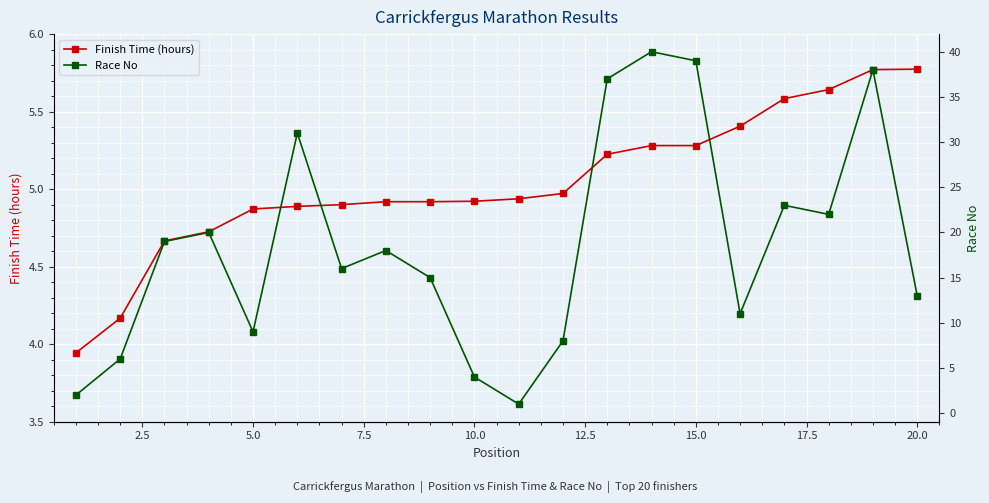

What is the value of the Finish Time (hours) point at the 7th from the left?

4.9